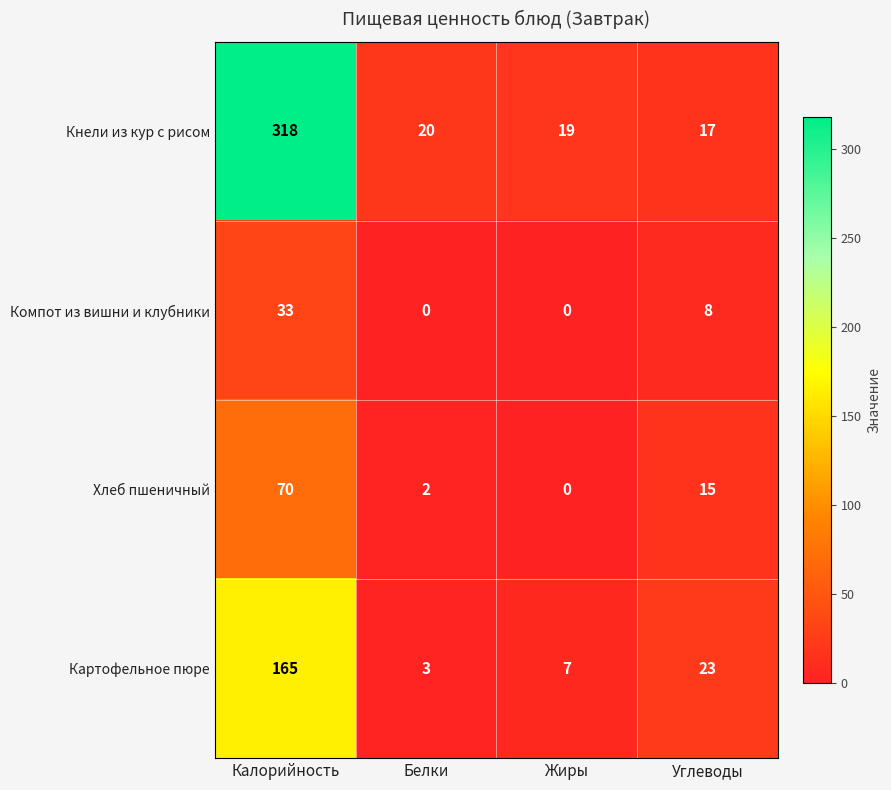

Where does the Картофельное пюре series first go above 23?

Калорийность